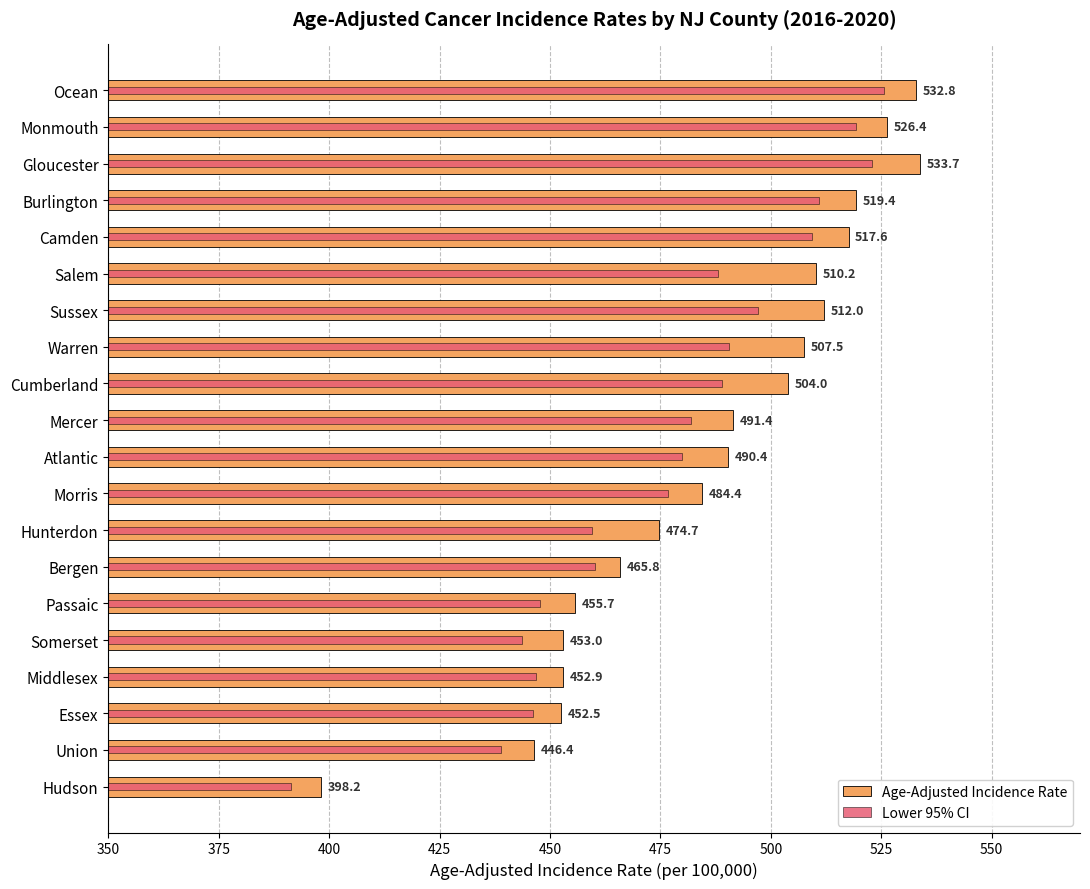

What is the value of the Age-Adjusted Incidence Rate bar at the 19th from the left?

446.4